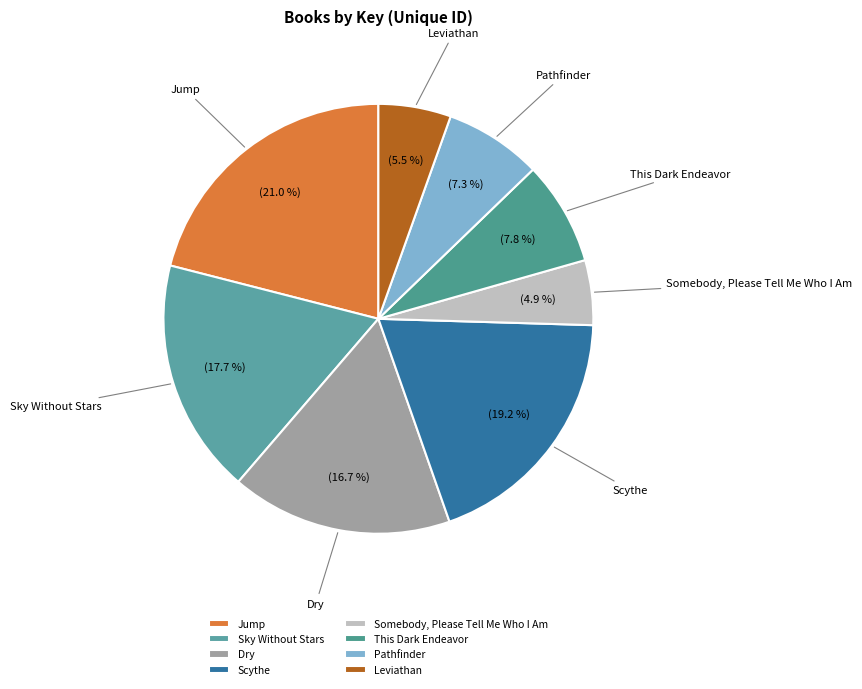

Which slice is the smallest?

Somebody, Please Tell Me Who I Am